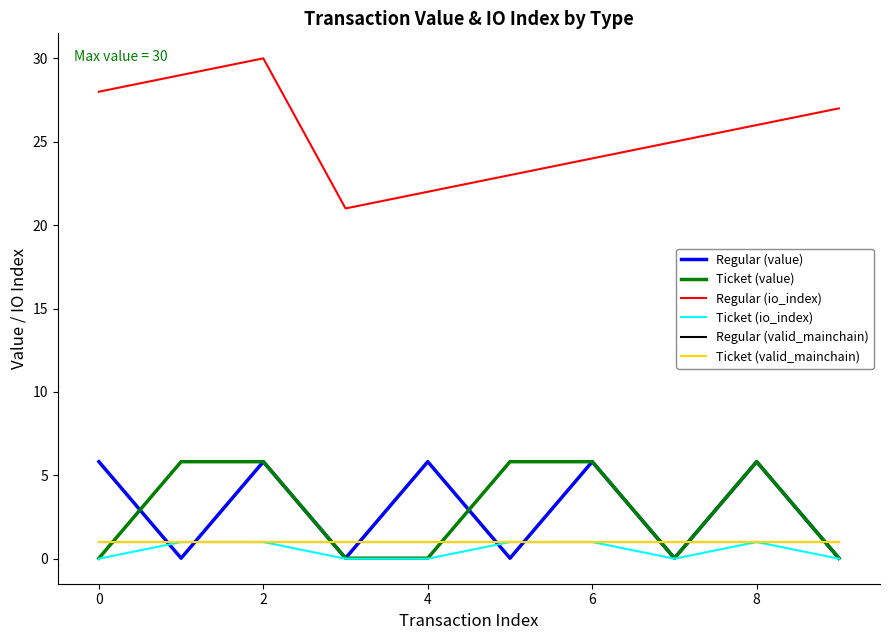

Does the chart have visible grid lines?

No